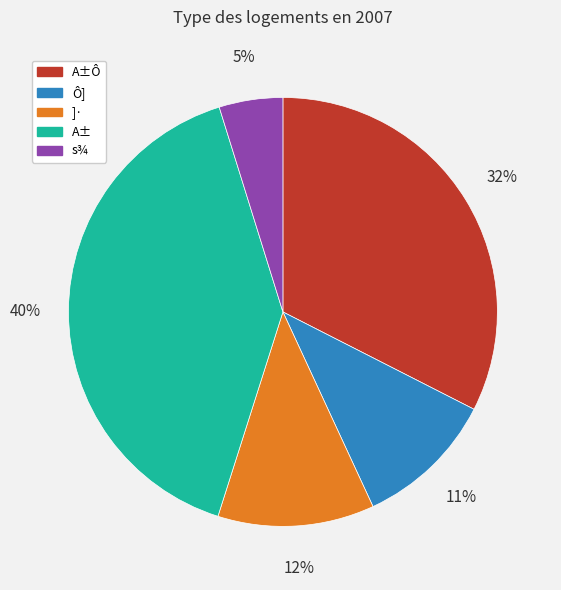

To the nearest percent, what percentage of the pie is s¾?

5%